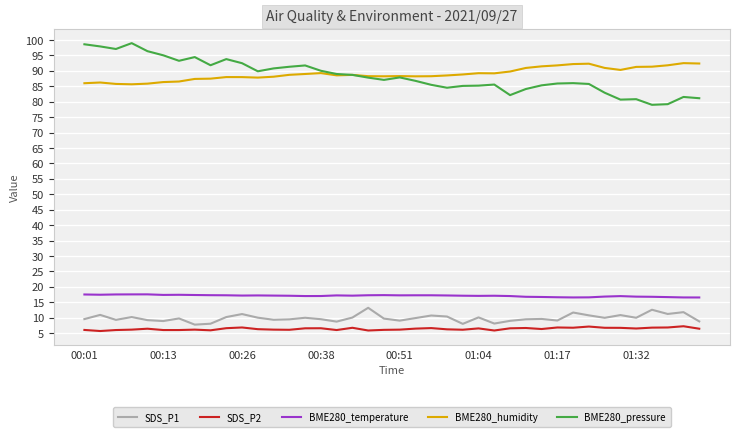

What is the difference between the second highest and second lowest values in the SDS_P2 series?

1.3